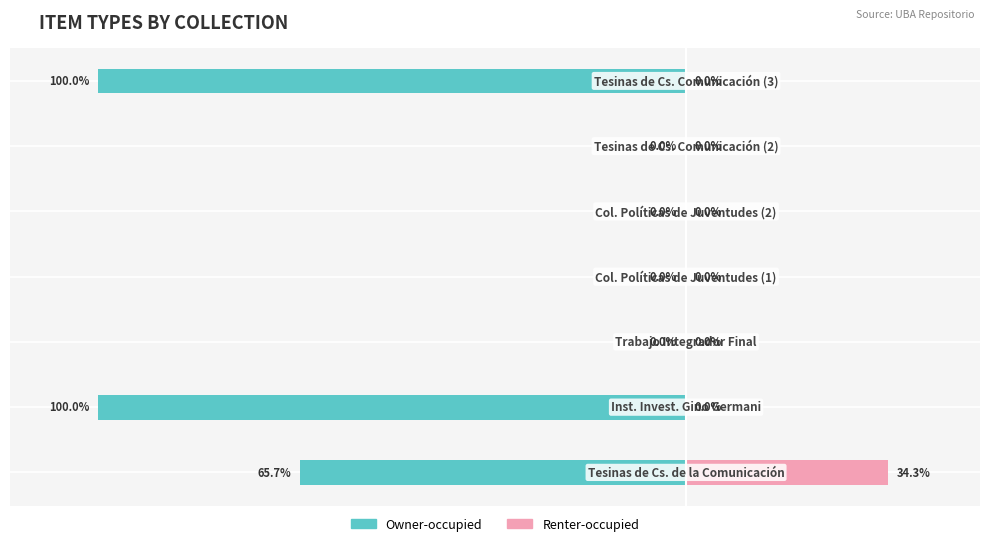

Between −100 and −40, which is larger?

−40